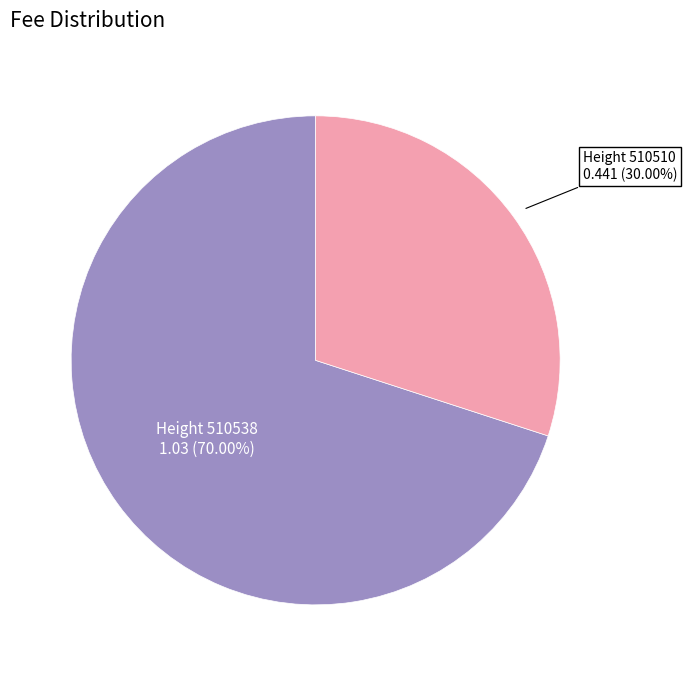

Does any single category account for the majority?

Yes